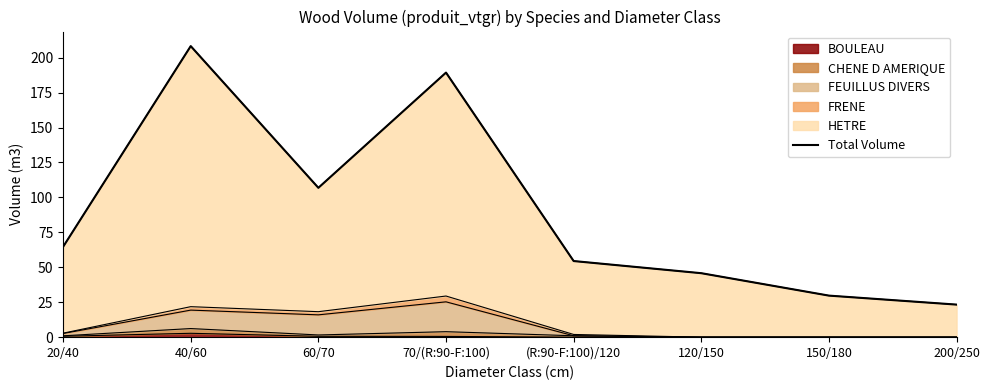

Which category has the lowest value across all series?

200/250